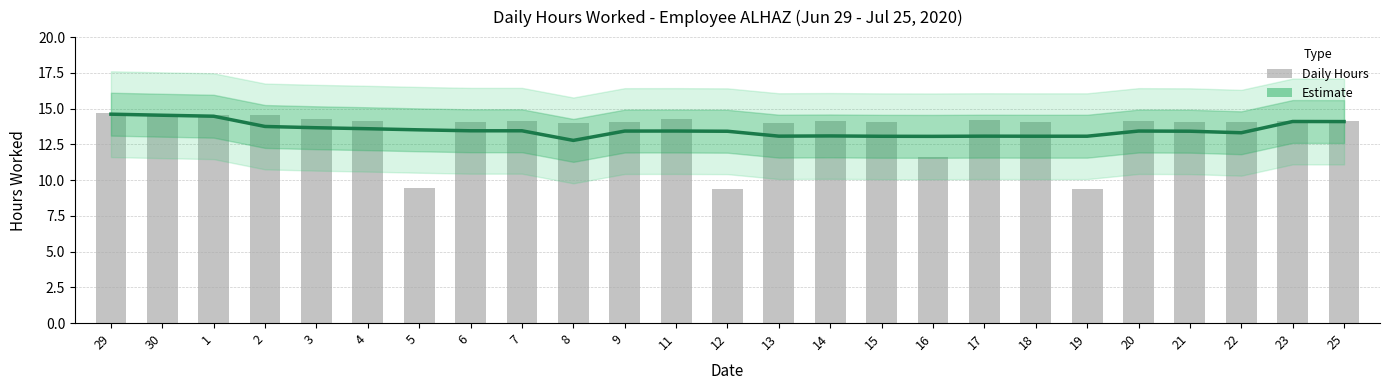

What is the sum of the Estimate values at 14 and 20?

26.5